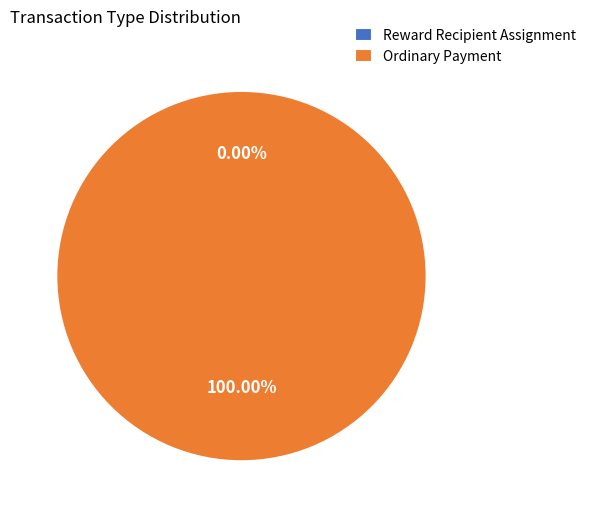

Rank the categories by value from lowest to highest.

Reward Recipient Assignment, Ordinary Payment